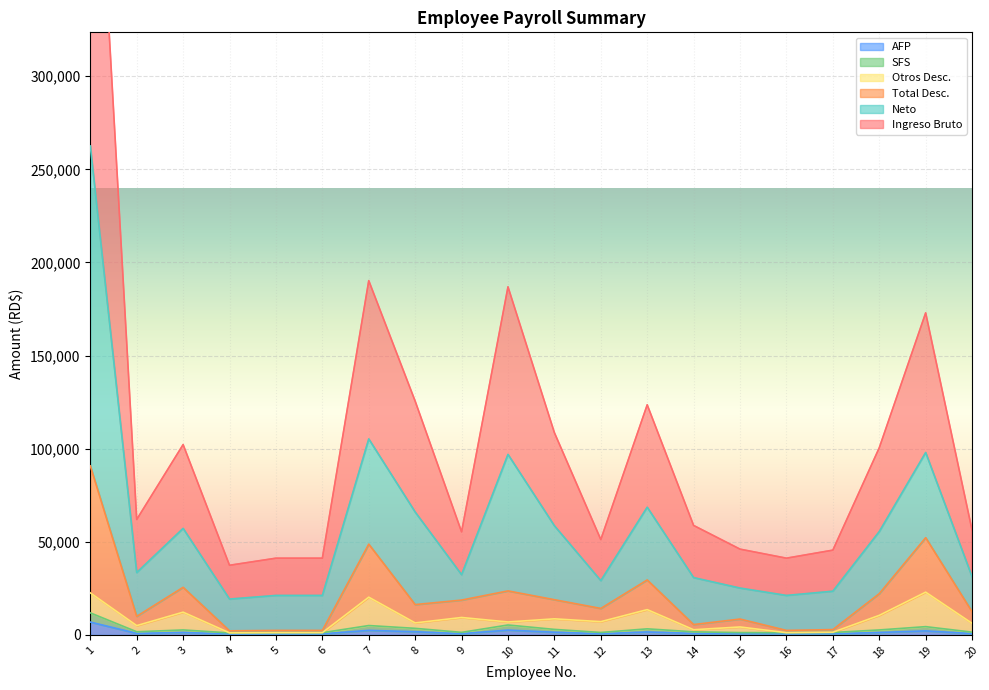

Is the value of Neto at 15 greater than the value of SFS at 7?

No